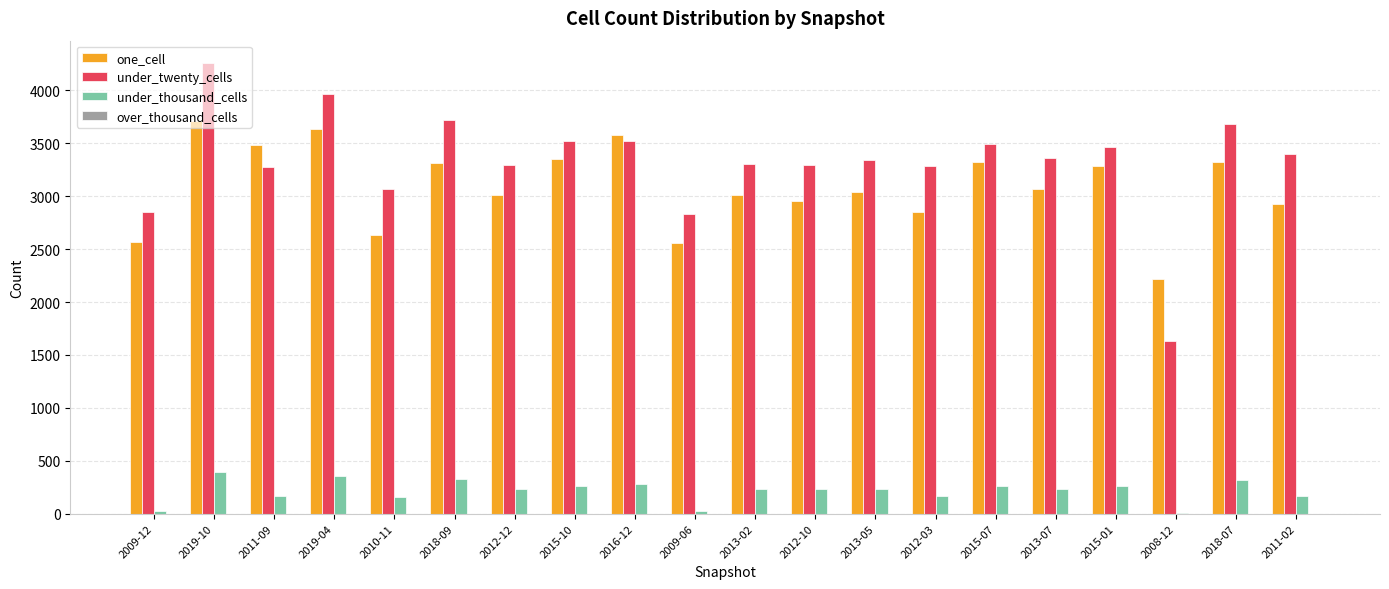

Which series has the largest range (max minus min)?

under_twenty_cells